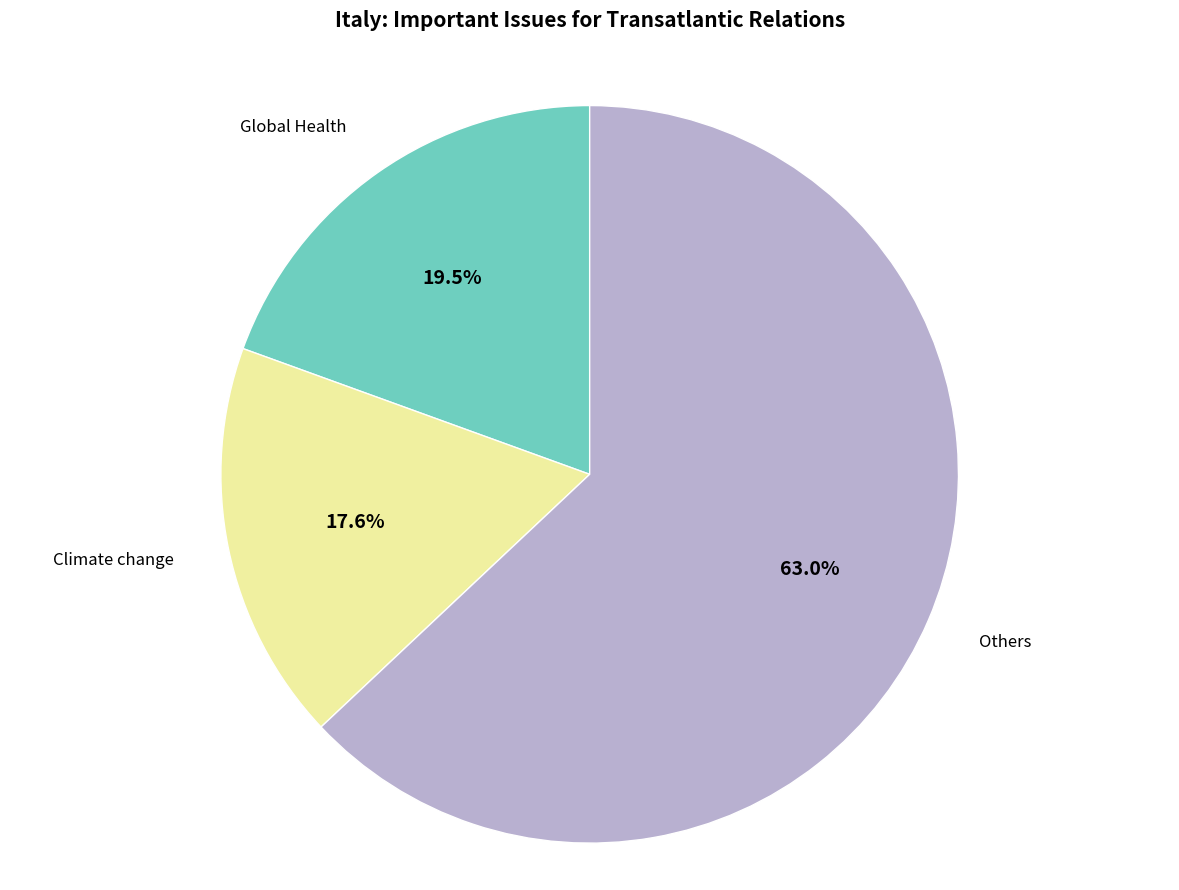

What is the largest slice in the pie chart?

Others